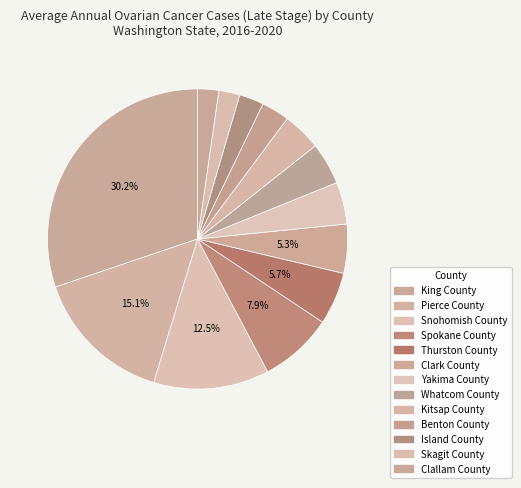

Which category has the smallest portion of the pie?

Skagit County